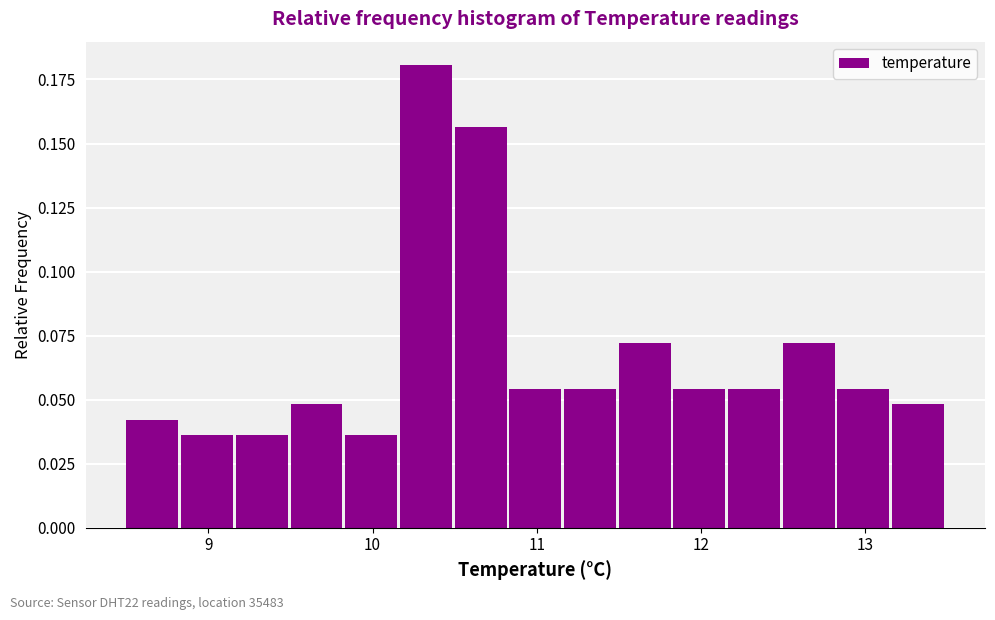

Around what value on the x-axis is the tallest bar? Give the approximate position of its centre, as read against the axis.

10.3